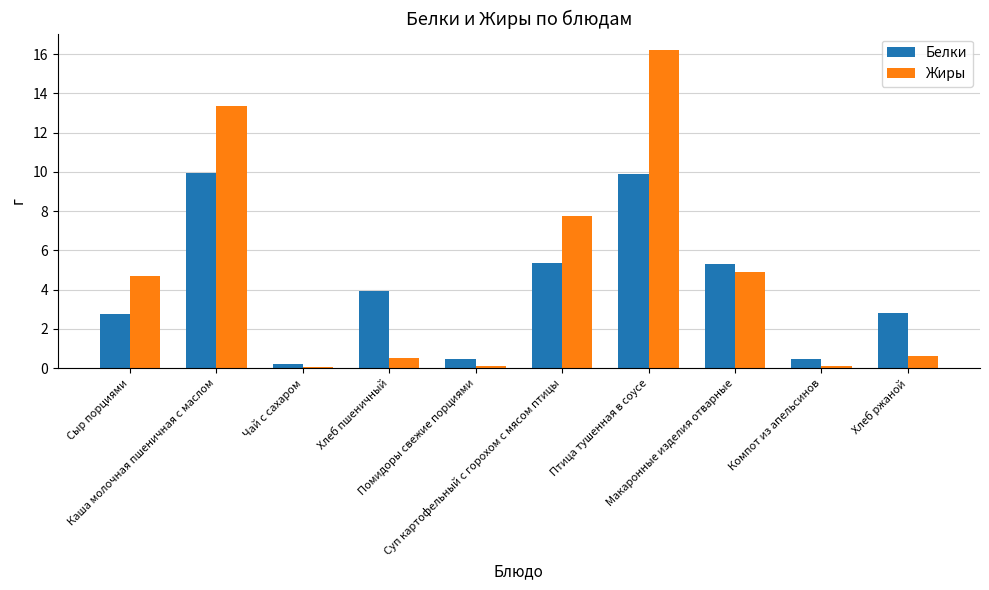

Is the value of Белки at Чай с сахаром greater than the value of Жиры at Суп картофельный с горохом с мясом птицы?

No